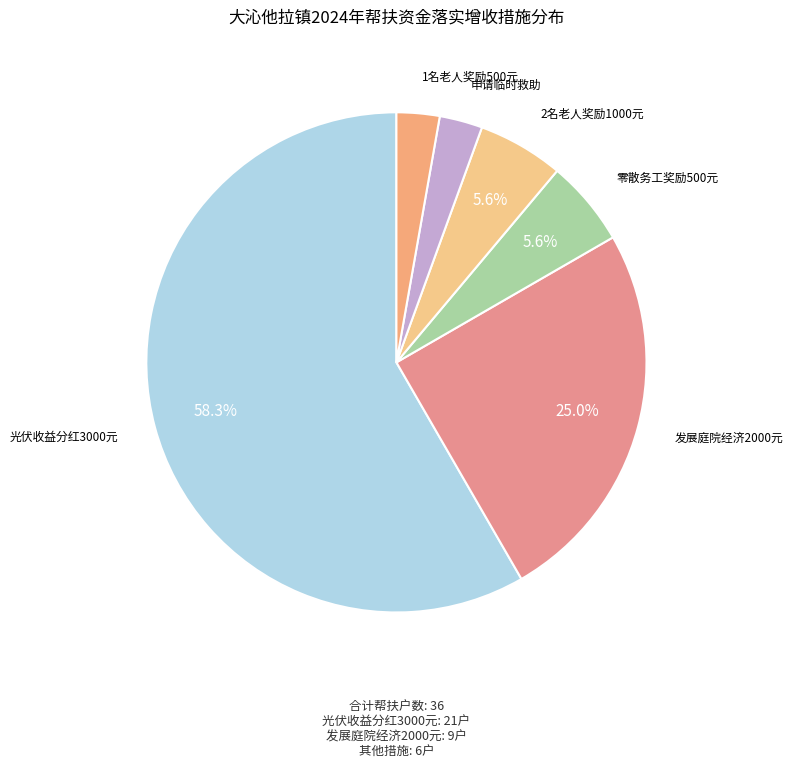

Which slice is the largest?

光伏收益分红3000元